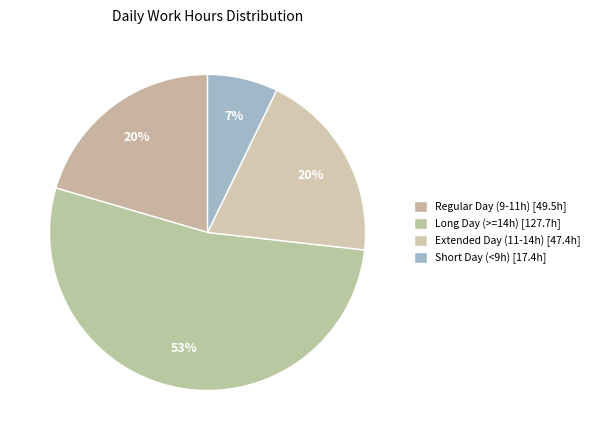

How many slices are in this pie chart?

4